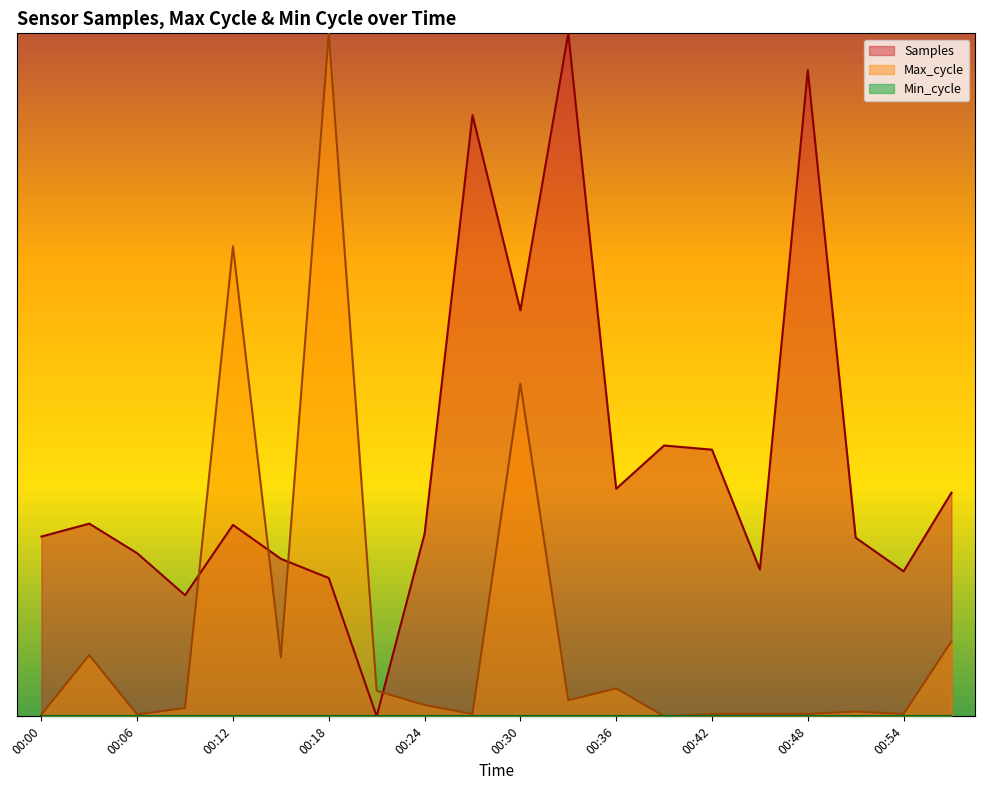

Is it true that Max_cycle equals 0.5 at 00:30?

True